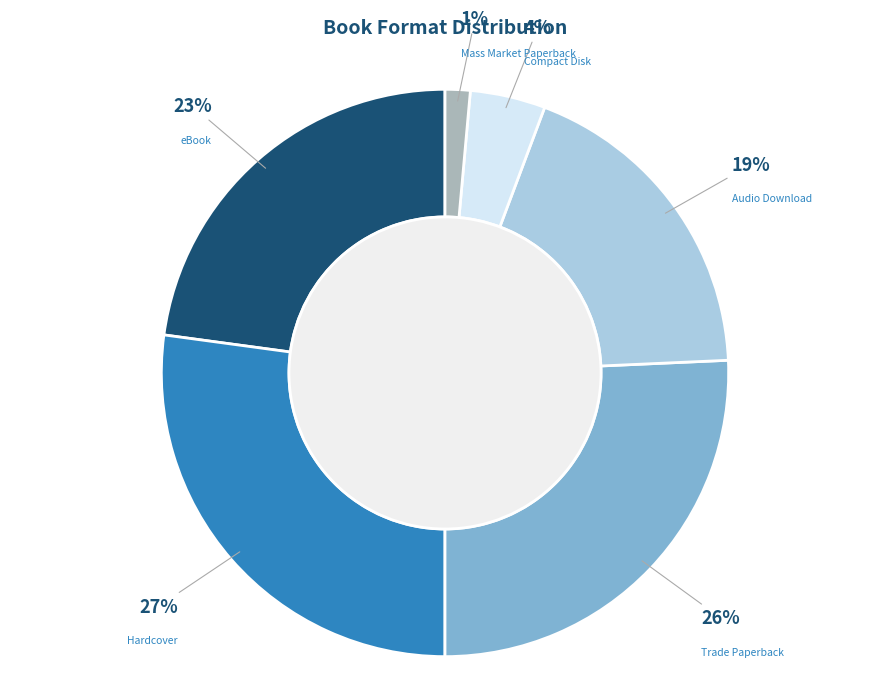

Between Trade Paperback and Compact Disk, which is larger?

Trade Paperback